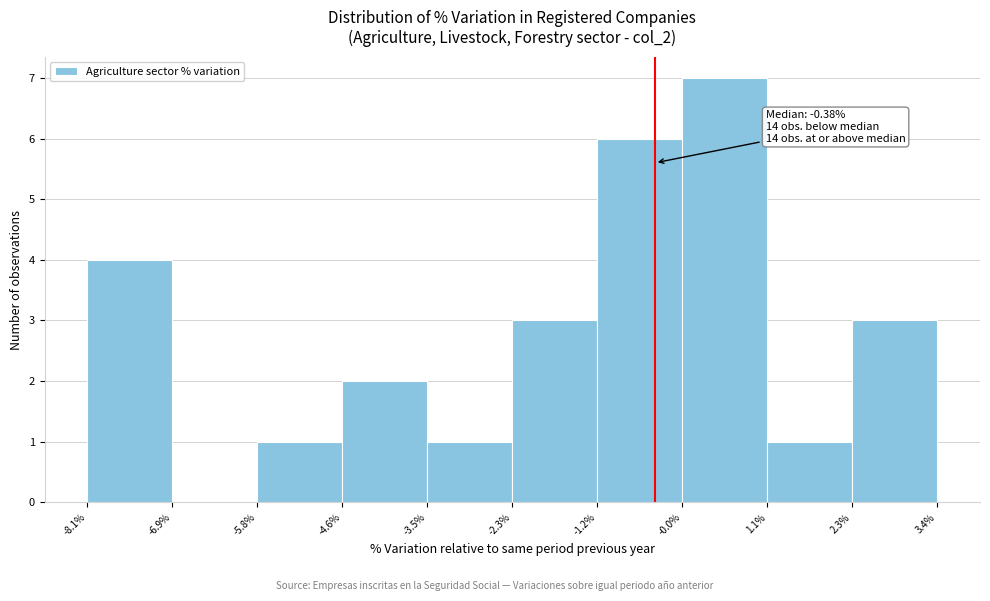

Over which range of the x-axis is the bar tallest?

-0.0% to 1.1%